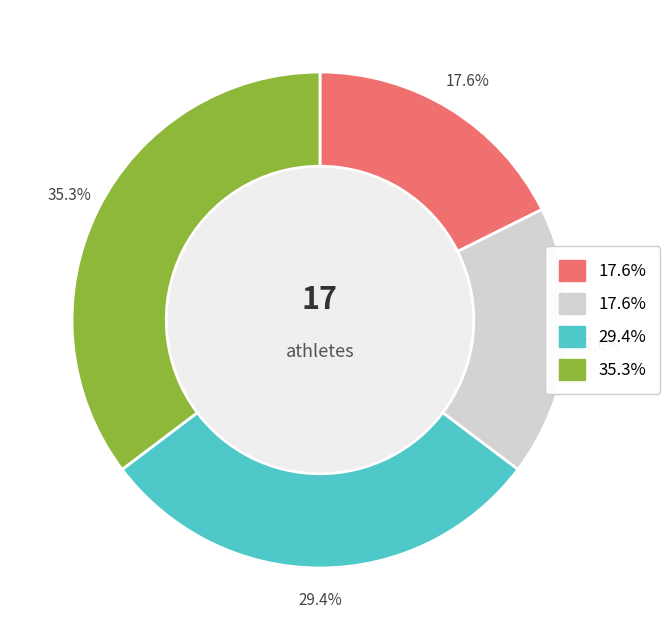

Is there a majority slice in this chart?

No